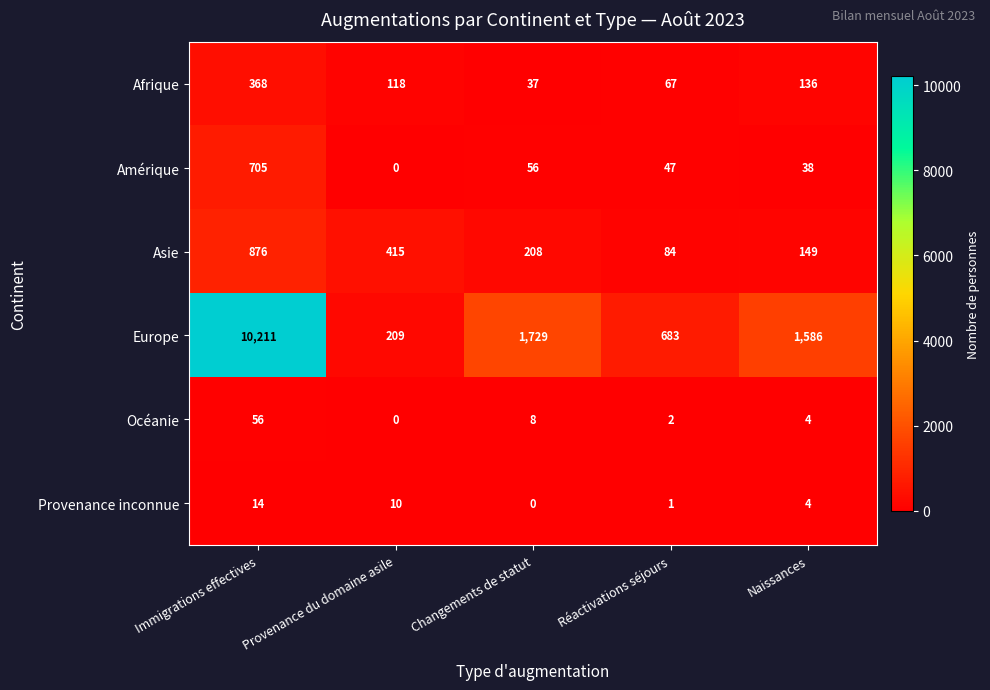

At which label does Europe first exceed 1586?

Immigrations effectives